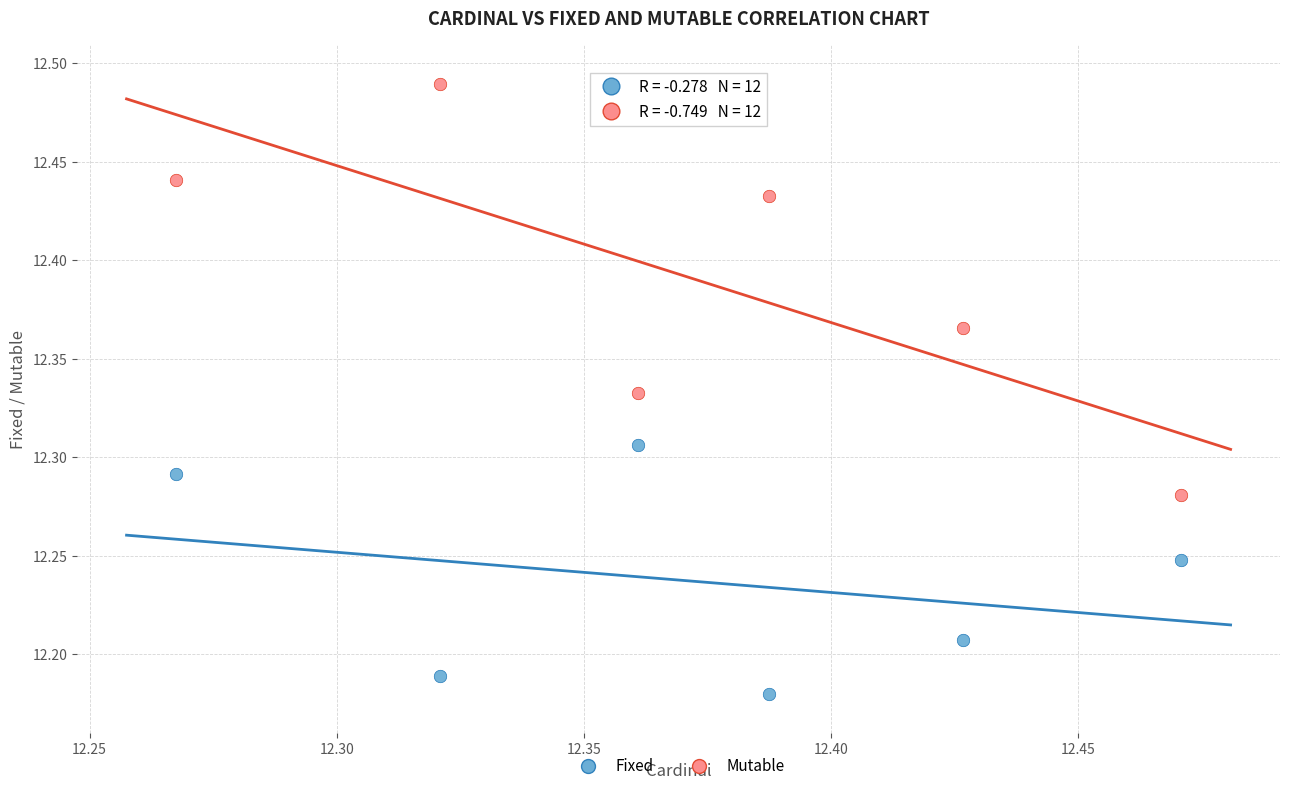

Which series has the largest Y range (max minus min)?

Mutable